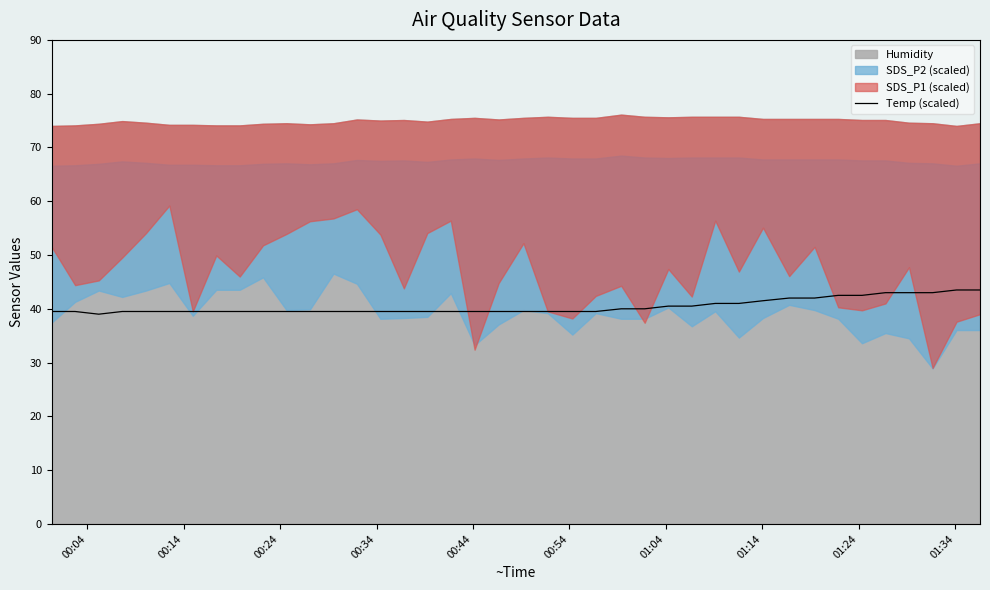

What is the maximum value for Temp (scaled)?

43.5